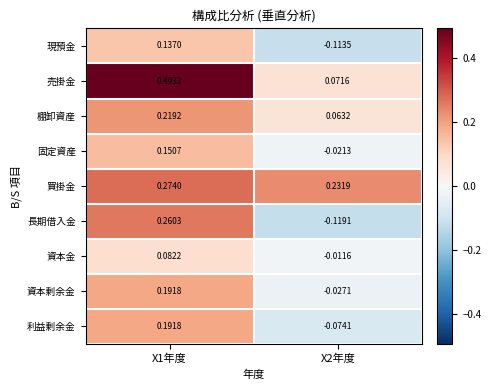

Is the value of 資本金 at X2年度 greater than the value of 現預金 at X2年度?

Yes